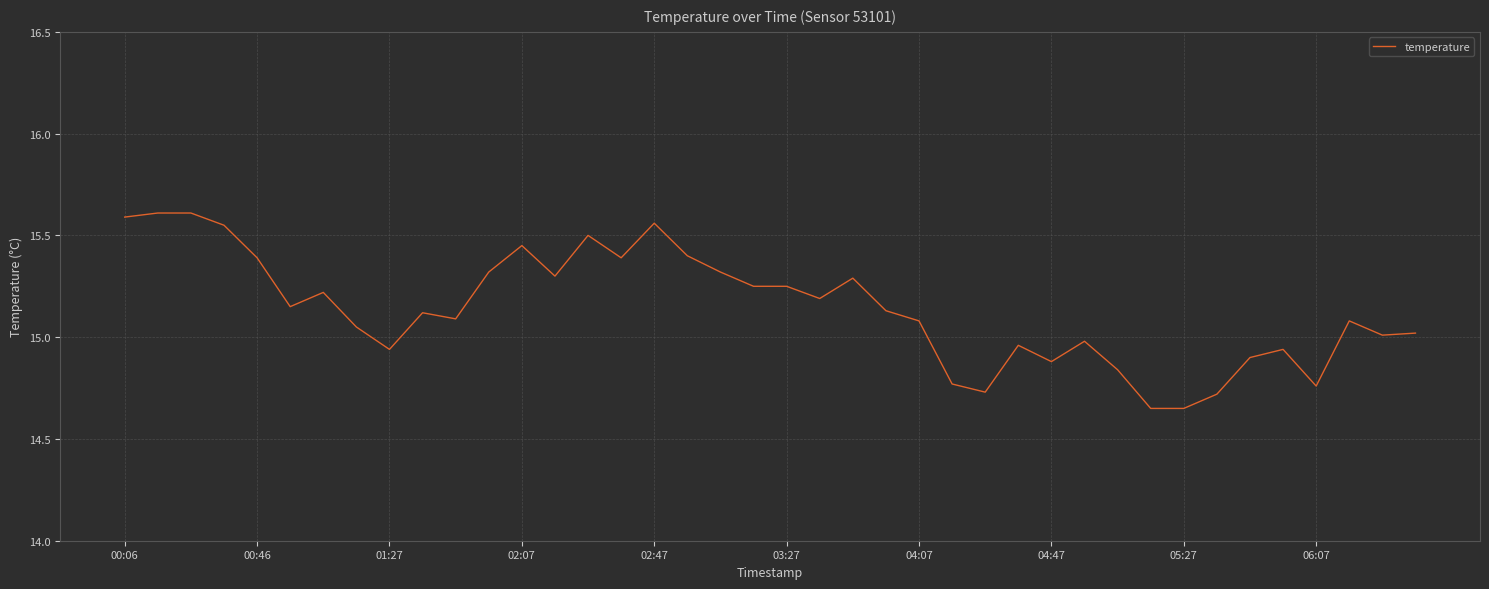

What is the difference between the maximum and minimum values?

1.0